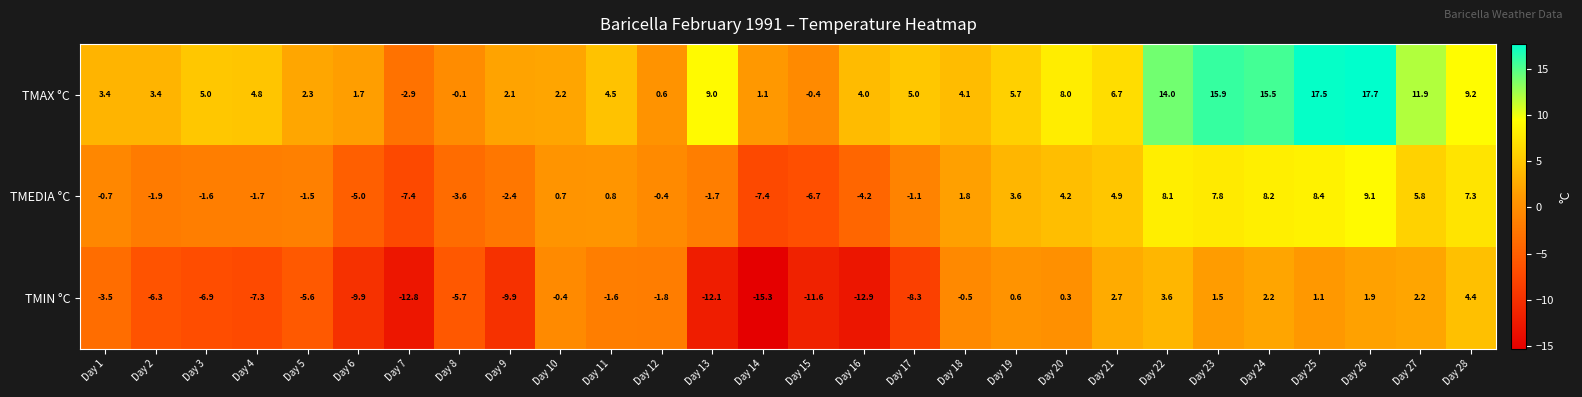

The value of TMIN °C at Day 28 is 4.4. True or false?

True